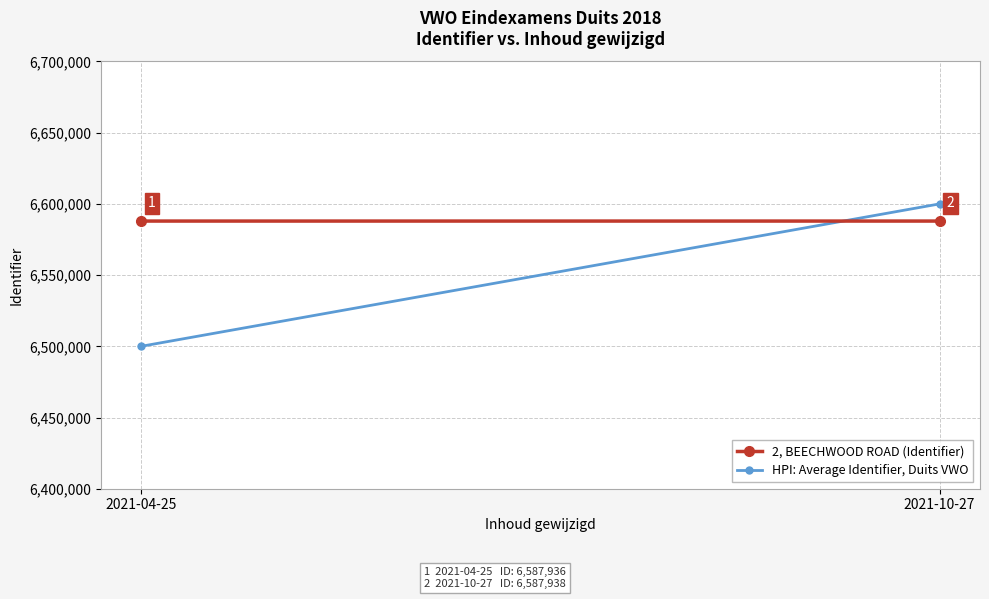

Between 2021-10-27 and 2021-04-25, which is larger?

2021-10-27